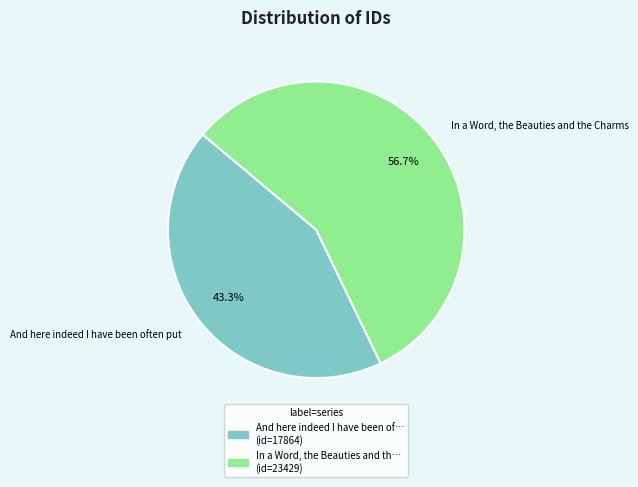

Is it true that In a Word, the Beauties and the Charms is 57% of the pie?

True